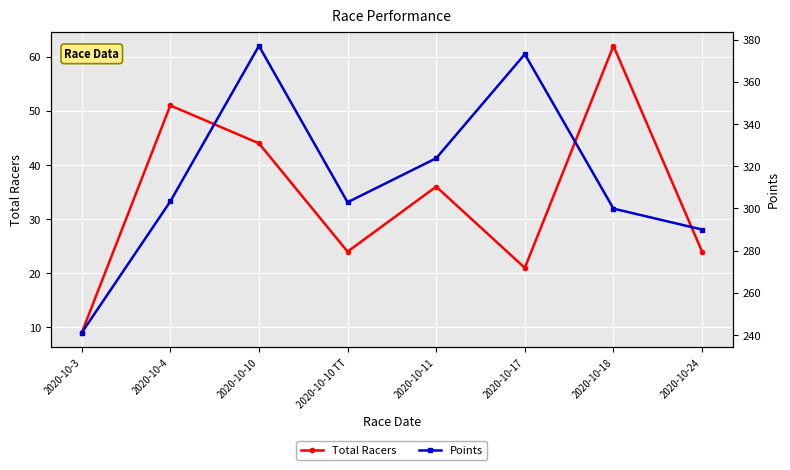

Which series has the largest range (max minus min)?

Points